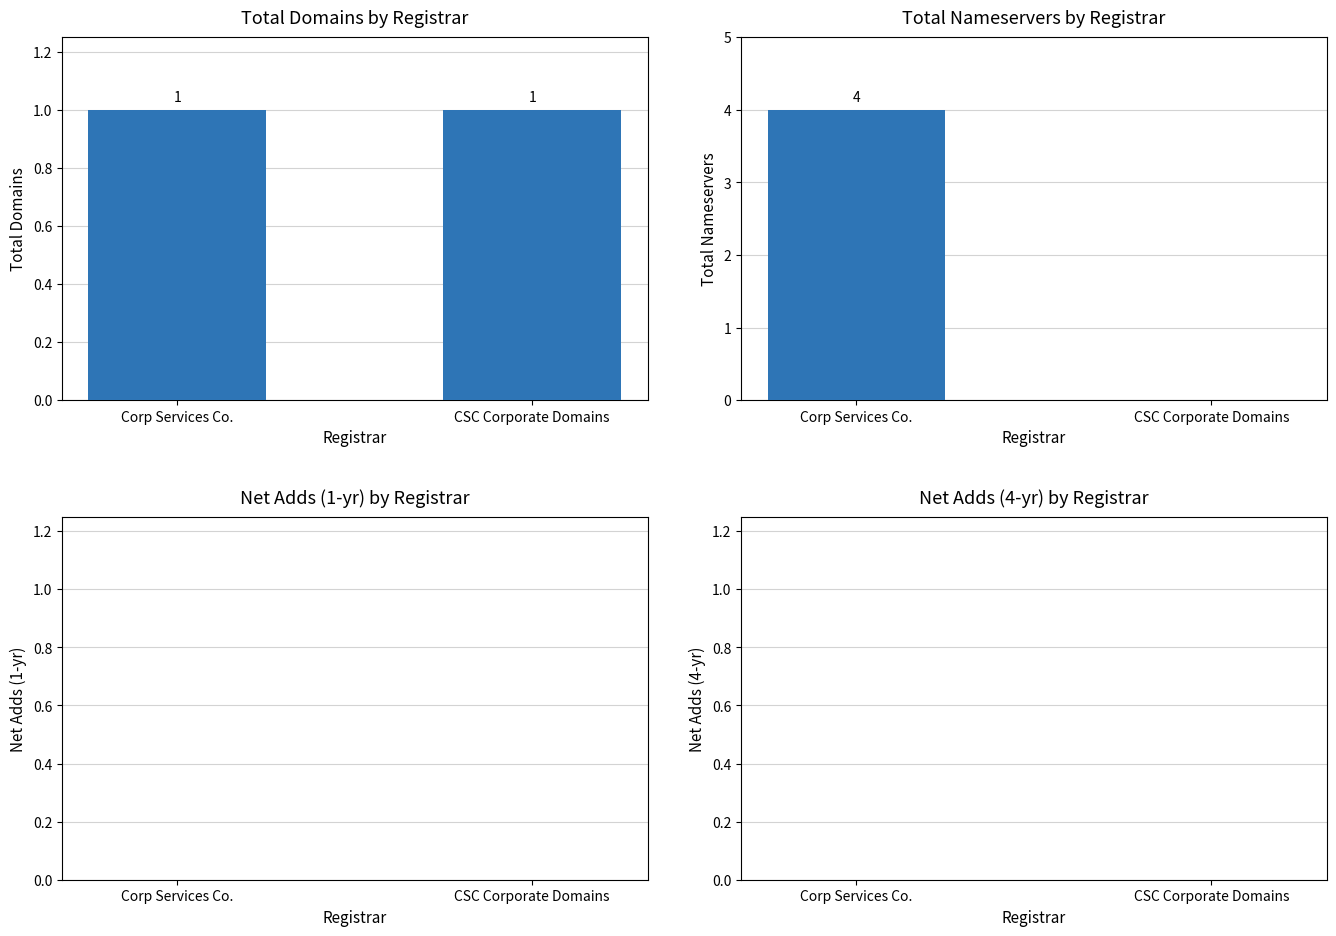

What position from the right is Corp Services Co.?

2